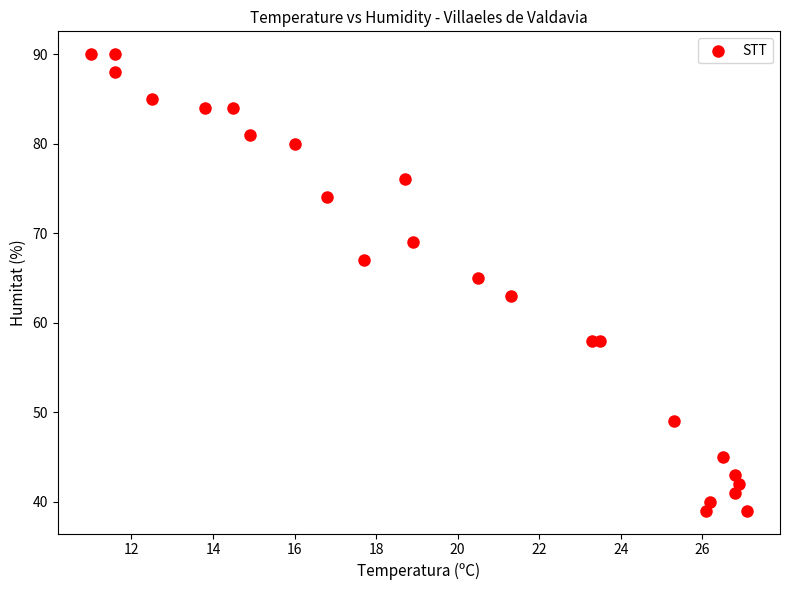

What is the range of Y values (max minus min)?

51